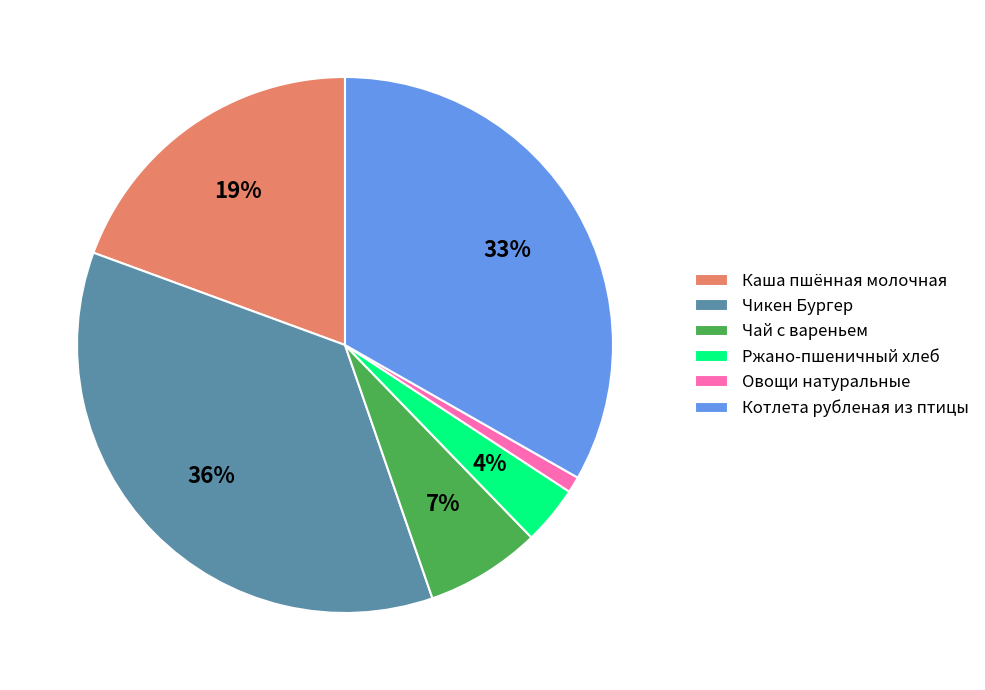

To the nearest percent, what is the combined percentage of Чай с вареньем and Овощи натуральные?

8%